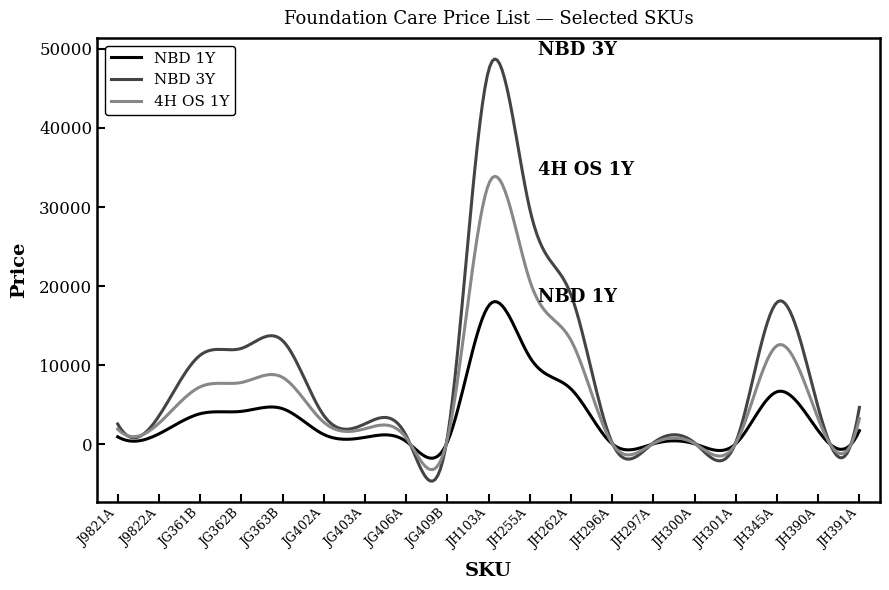

List the series in order of their overall mean, lowest first.

NBD 1Y, 4H OS 1Y, NBD 3Y